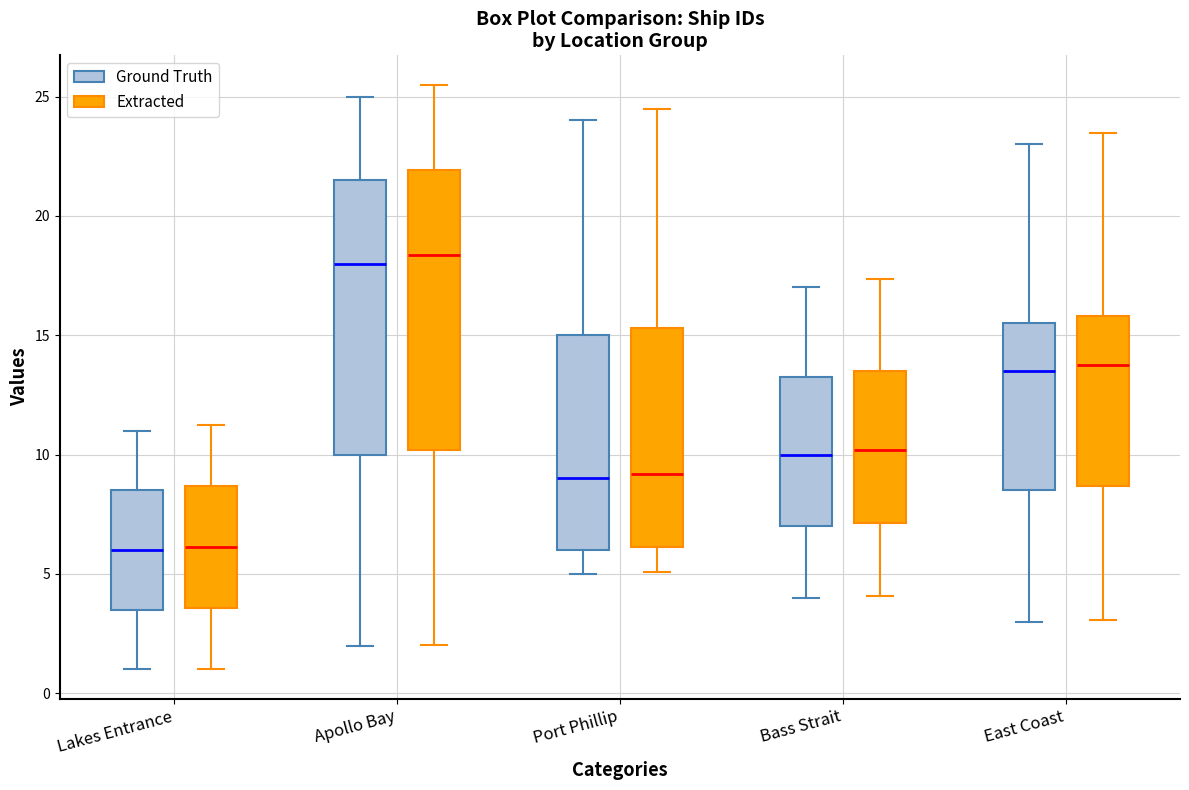

Where does the median line of the box for Lakes Entrance (Extracted) sit on the y-axis? The values are not printed on the chart, so give them approximately, as read against the axis.

6.0